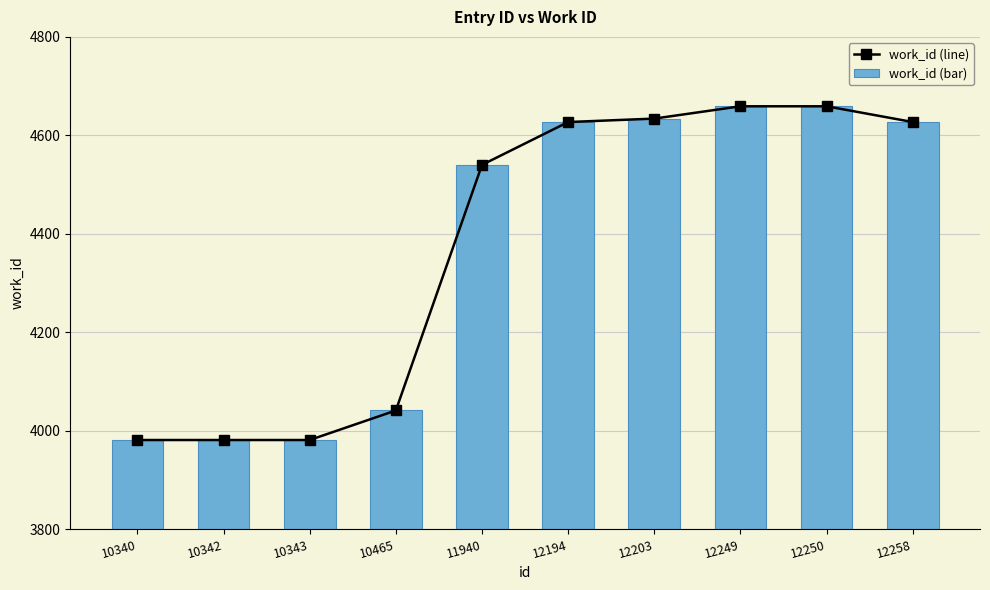

Is it true that work_id (bar) equals 4659 at 12250?

True